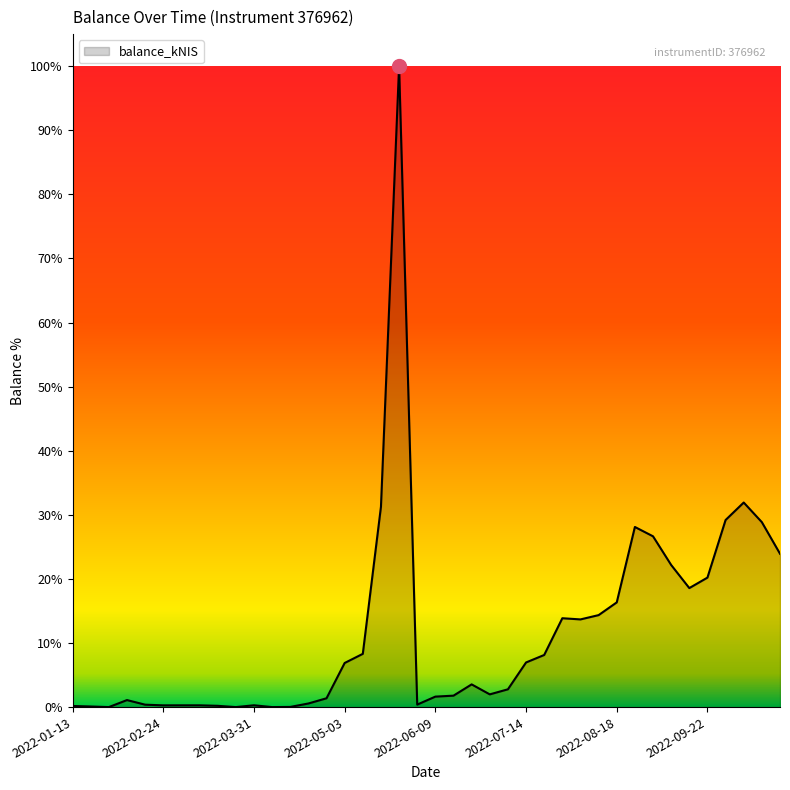

Does the chart have visible grid lines?

No